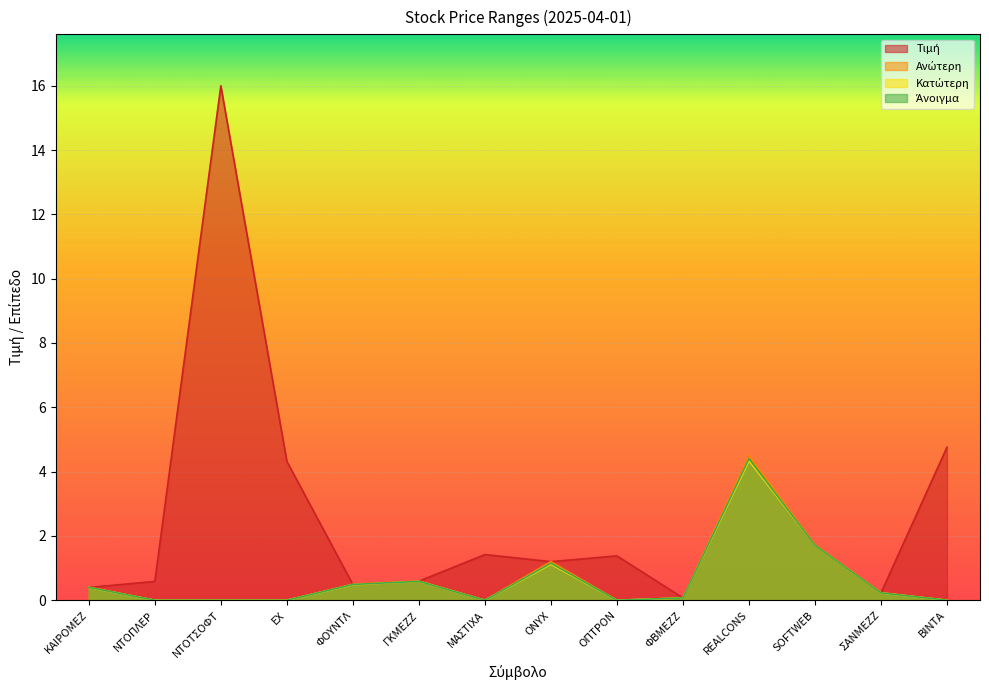

How many interior local valleys does the Τιμή series have?

4